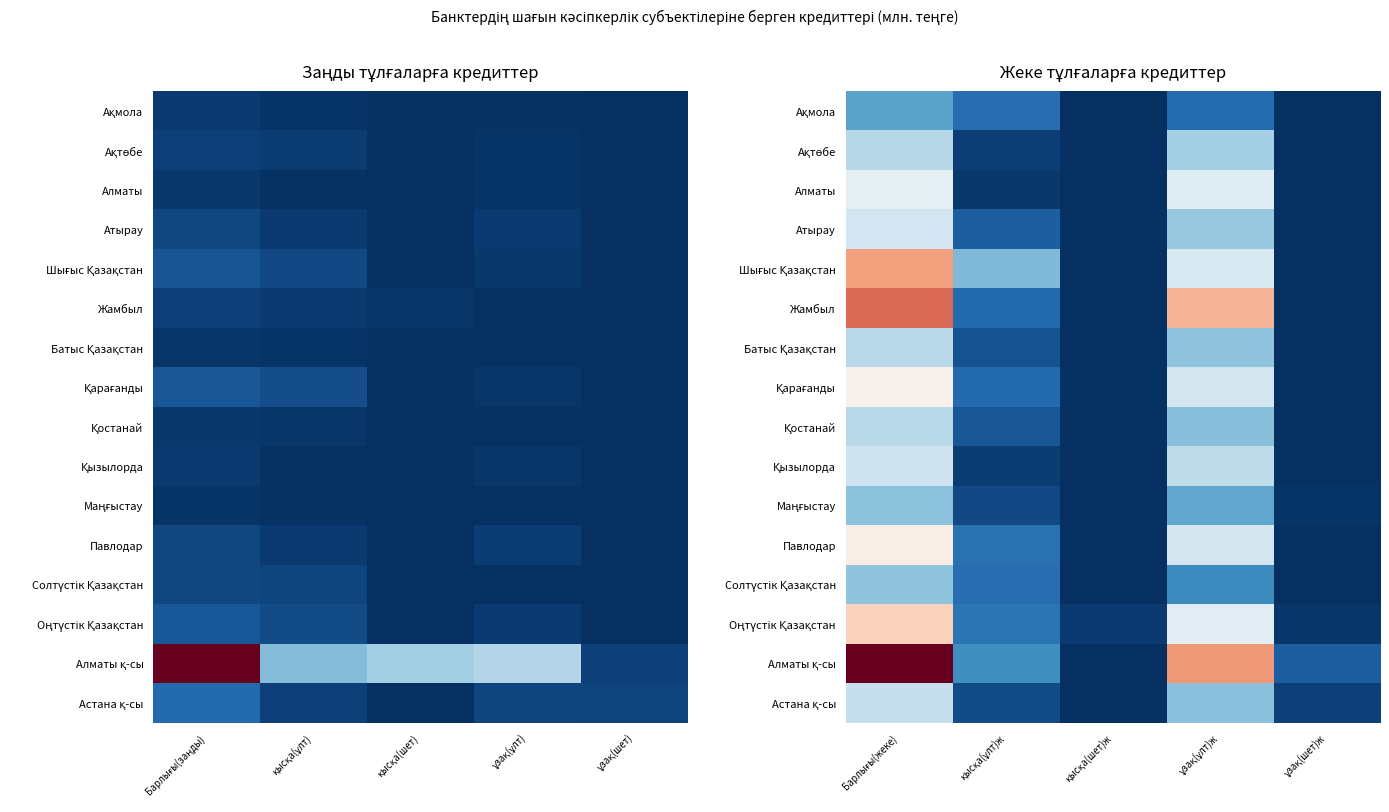

True or false: Ақтөбе has a value of 445.1 at ұзақ(ұлт)ж.

False